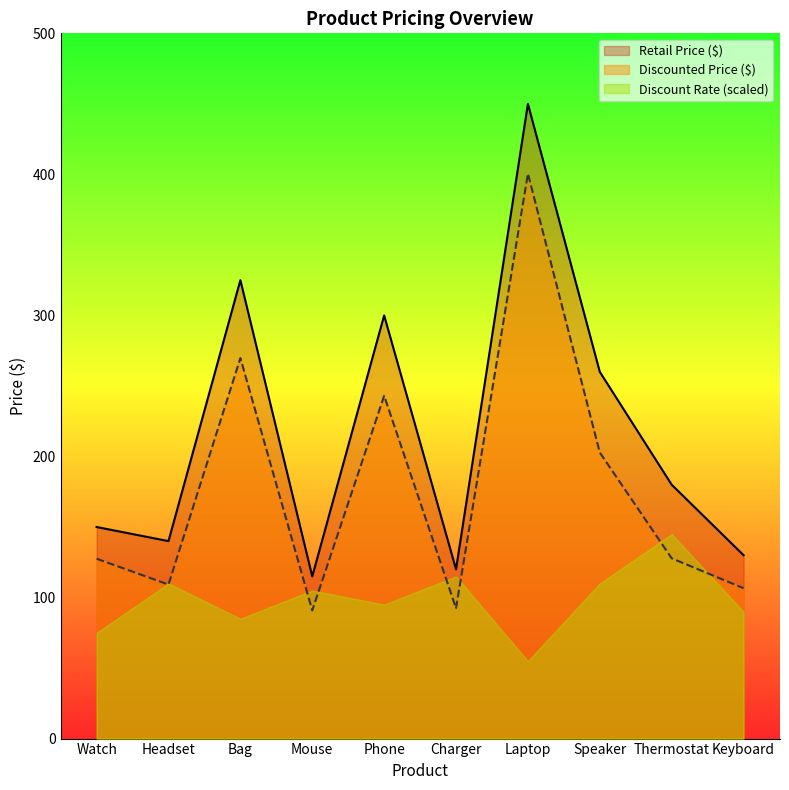

Which series has the widest spread of values?

Retail Price ($)